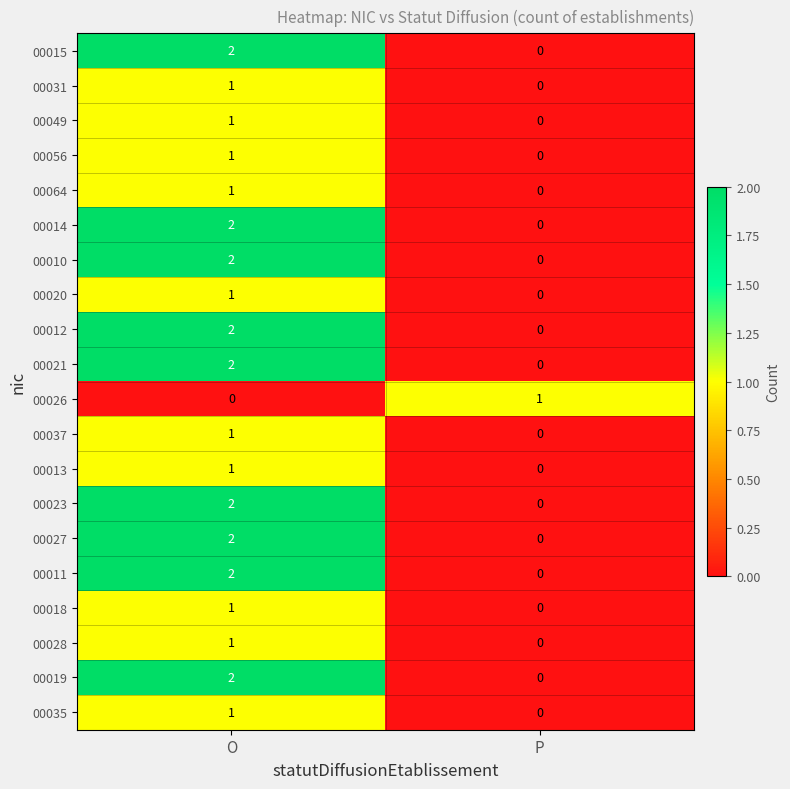

At which category is the sum across all series the highest?

O